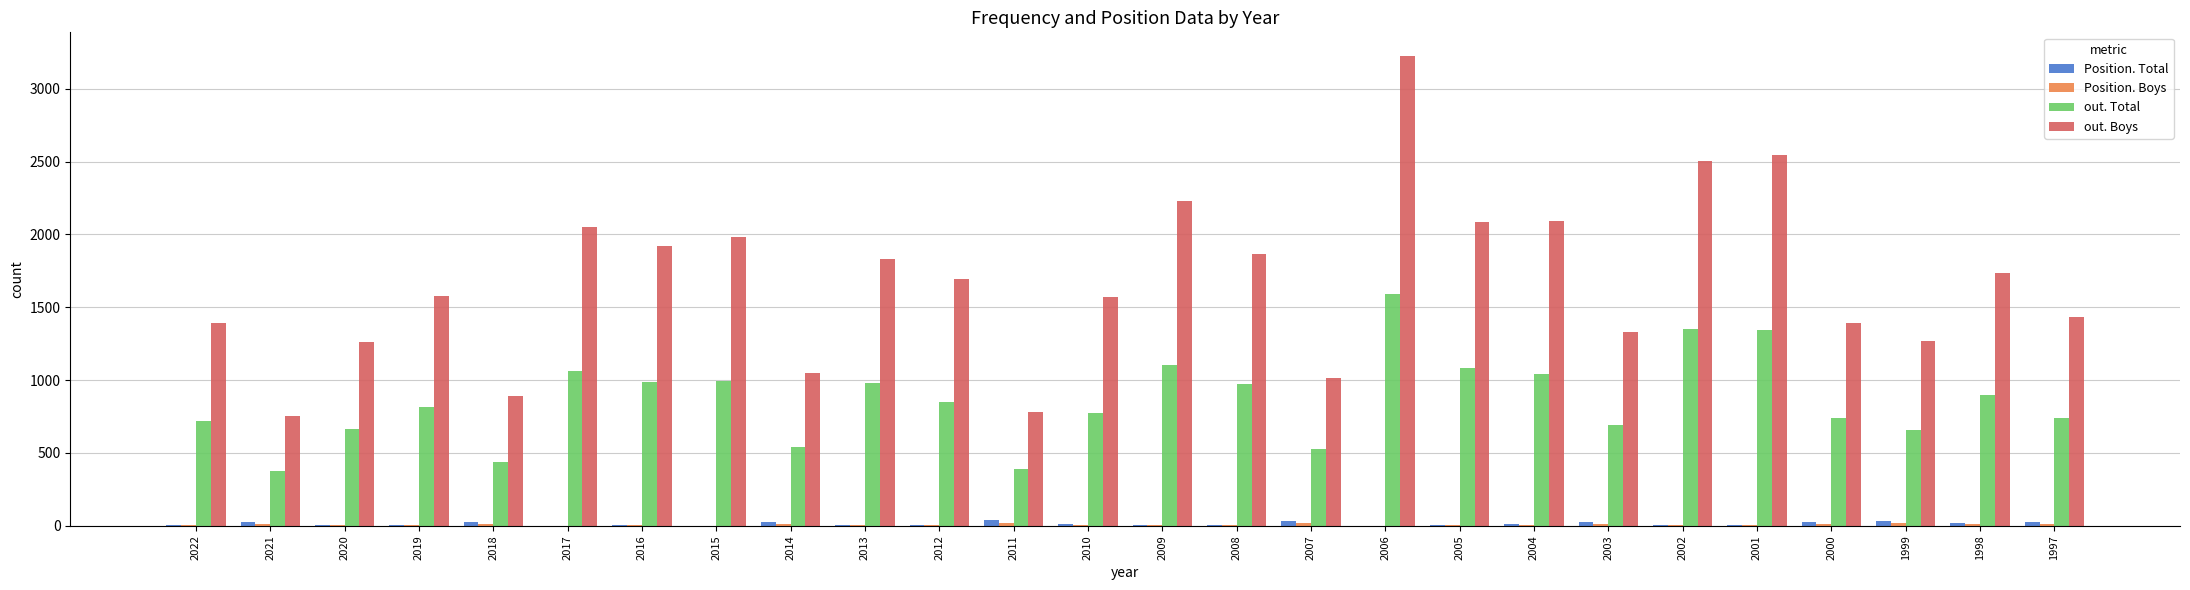

Between 2010 and 2007, which series saw the biggest shift?

out. Boys